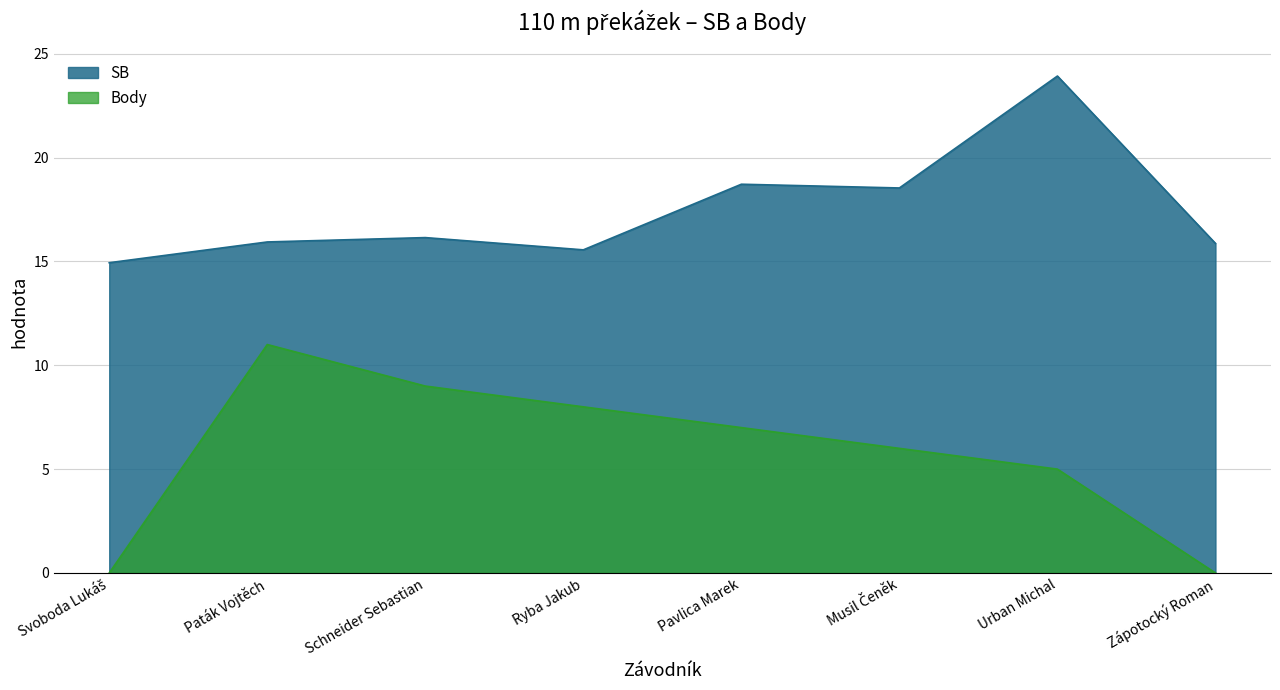

Where does the SB series first go above 16?

Schneider Sebastian